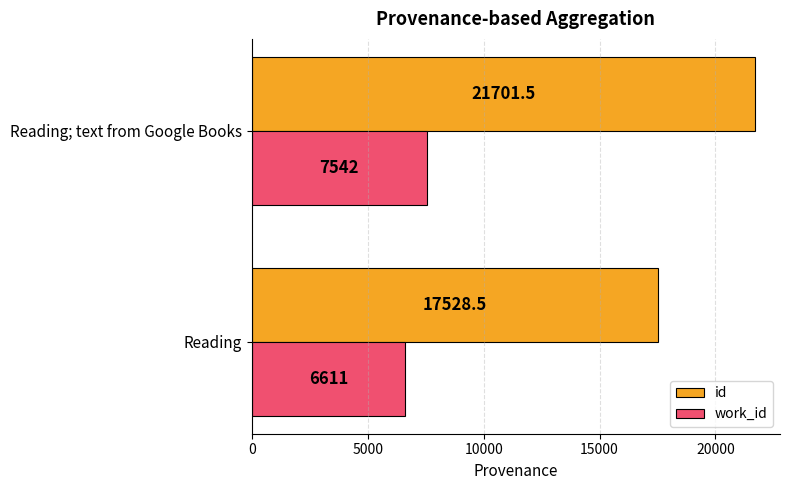

What are all the series names shown in the legend?

id, work_id